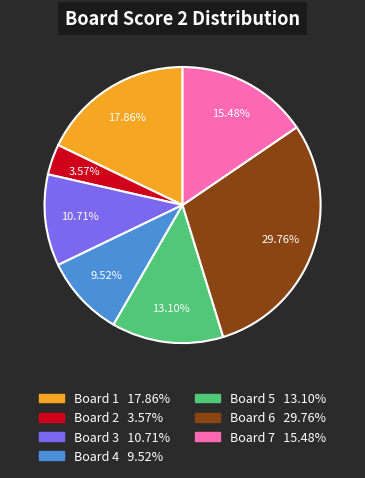

Is there a majority slice in this chart?

No